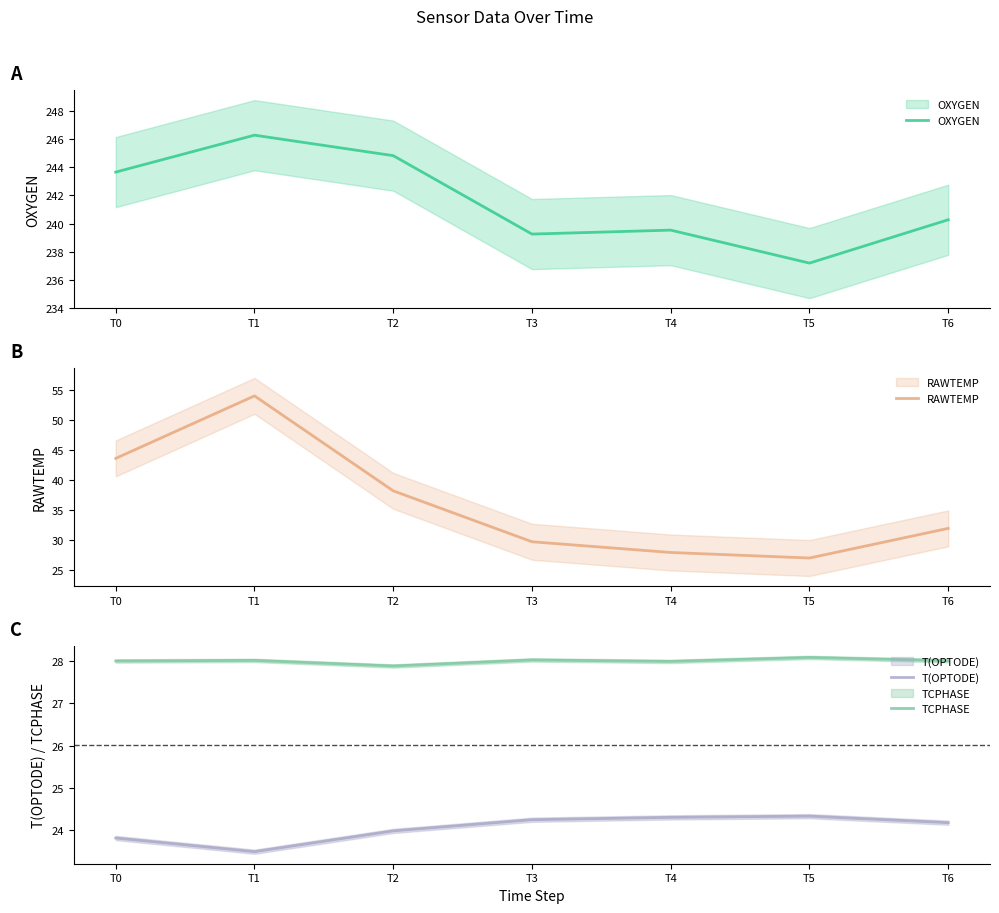

Is the value of RAWTEMP at T5 greater than the value of T(OPTODE) at T6?

Yes